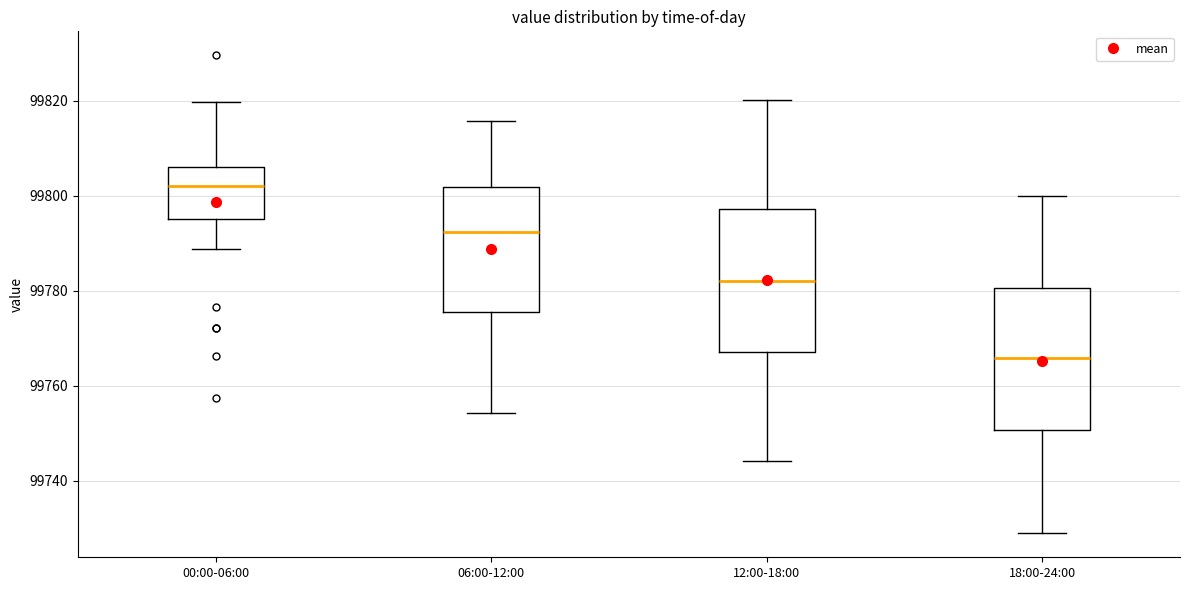

Where is the lower edge of the box for 06:00-12:00 on the y-axis? The values are not printed on the chart, so give them approximately, as read against the axis.

99776